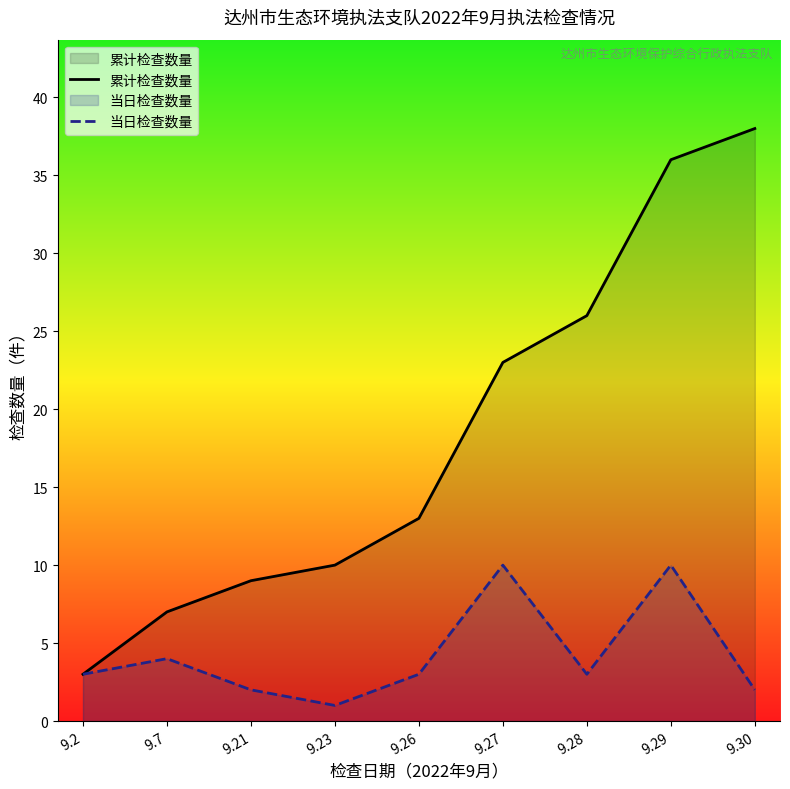

Count the 当日检查数量 values in the range 2 to 4.

6